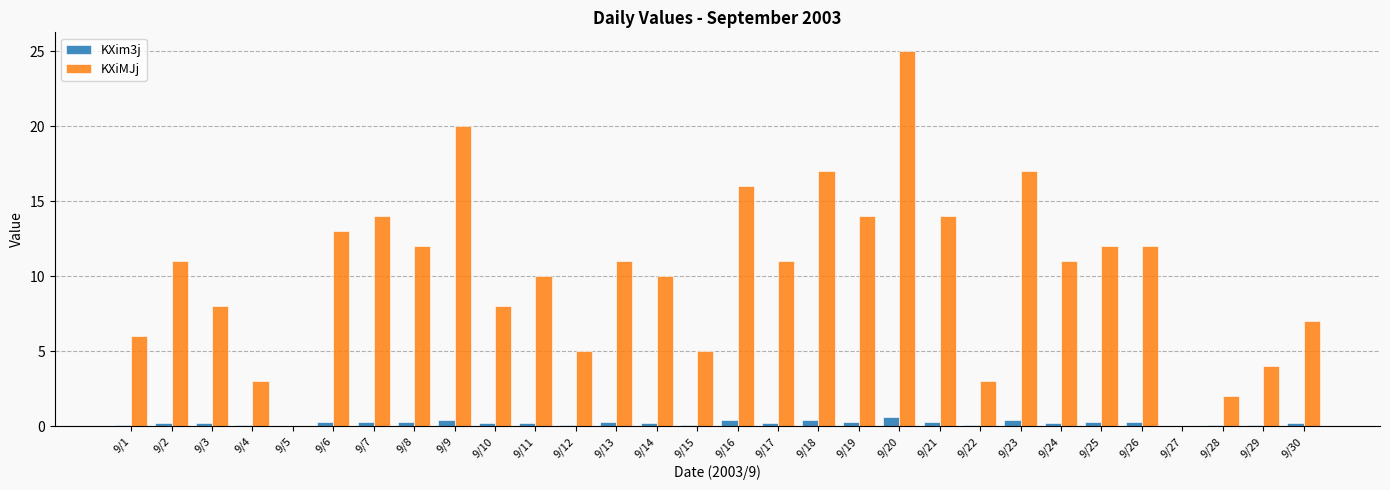

Which category has the highest value across all series?

9/20